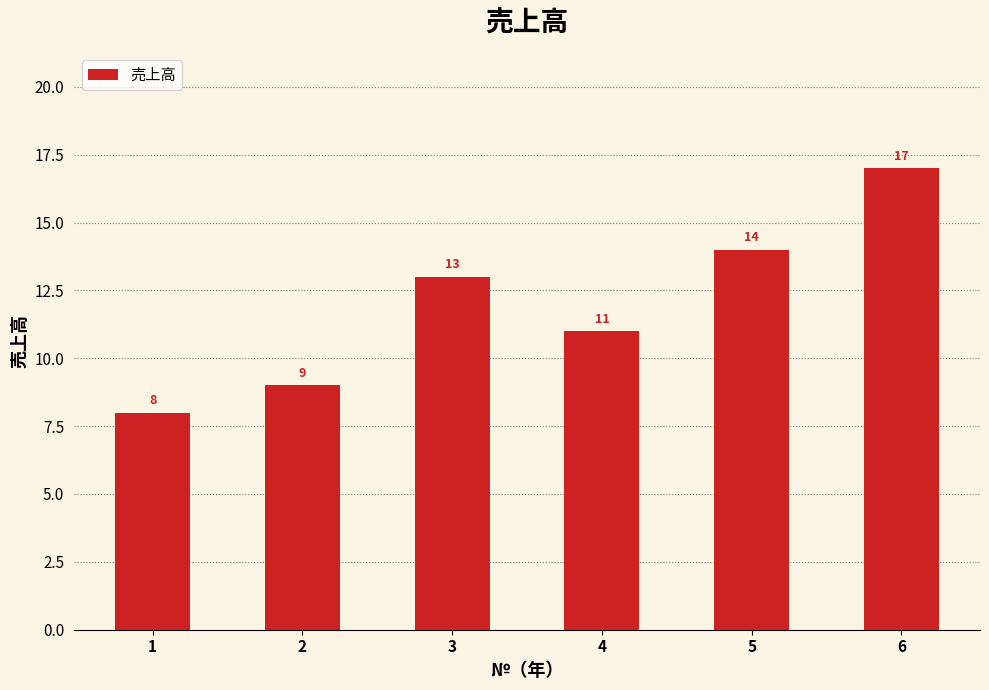

The chart shows a value of 17 at 6. True or false?

True